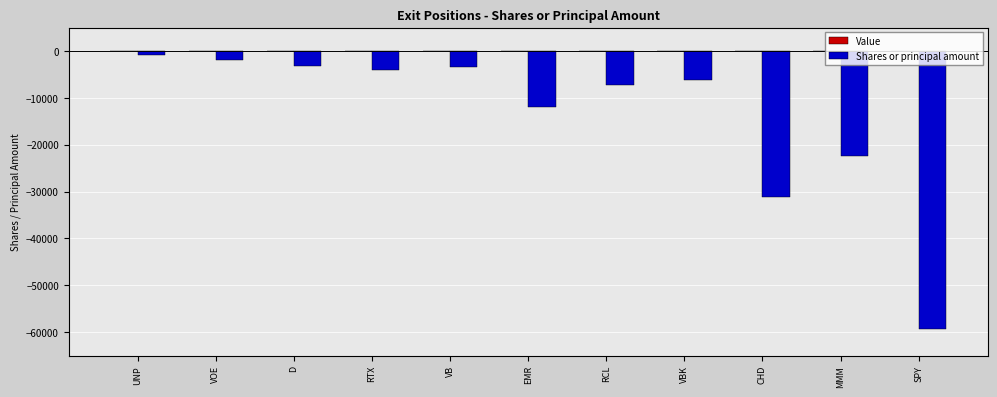

What is the average value?

-13806